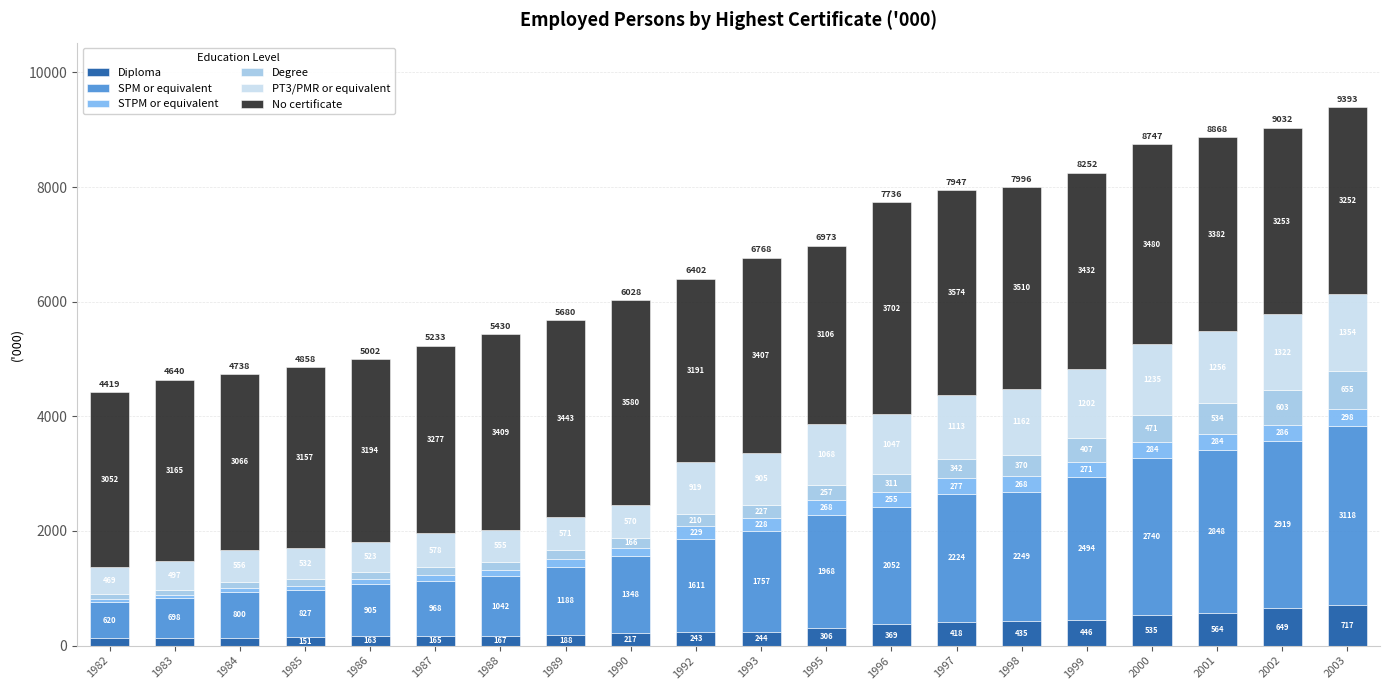

At which category is the sum across all series the highest?

2003